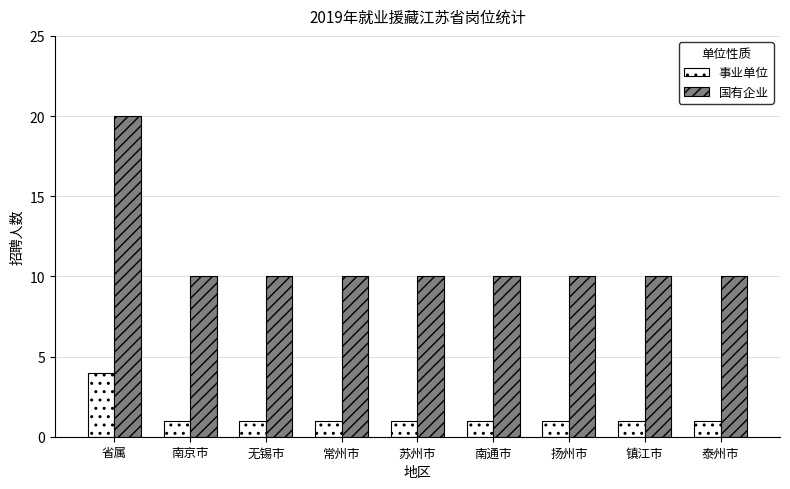

Which series has the largest total across all categories?

国有企业